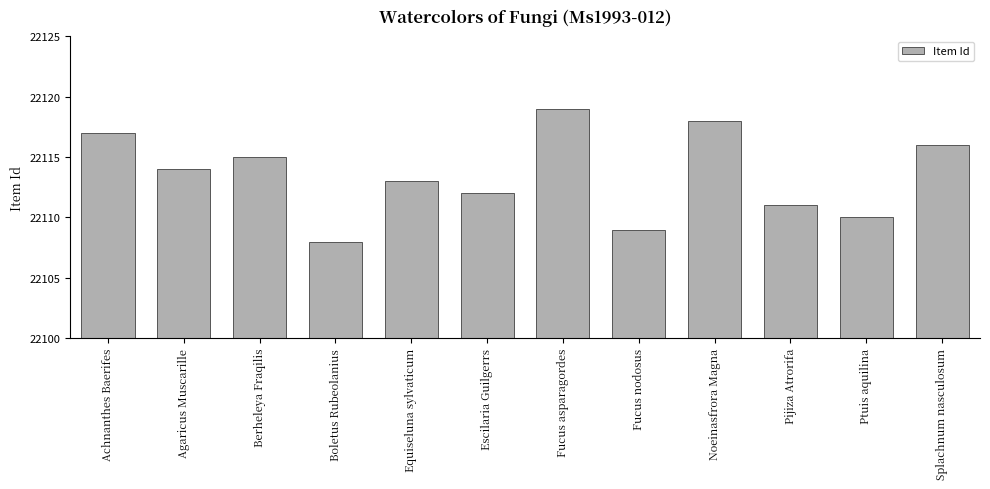

What is the label of the 12th bar from the left?

Splachnum nasculosum